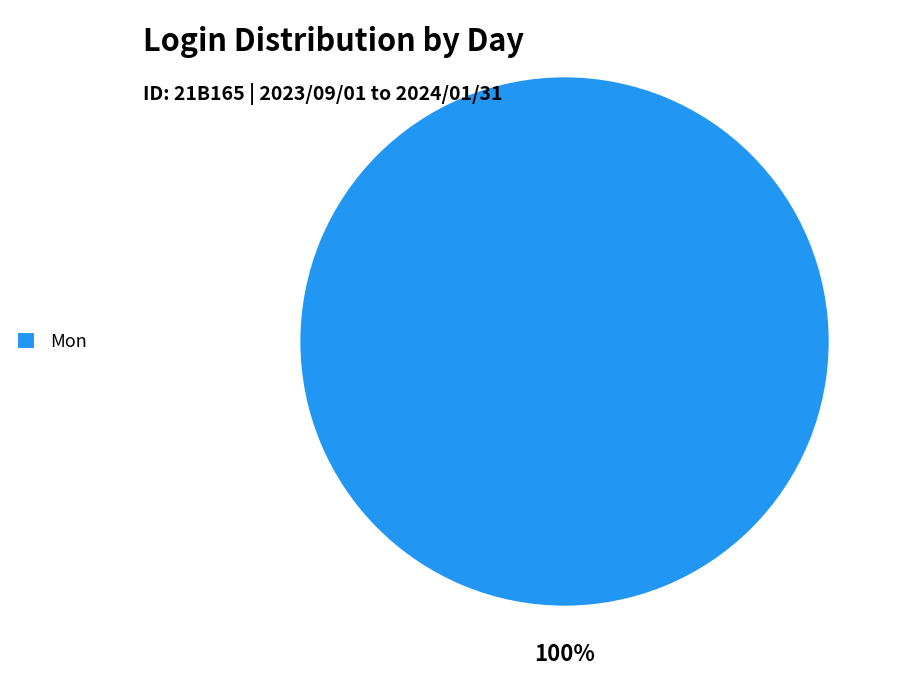

How many slices are in this pie chart?

1